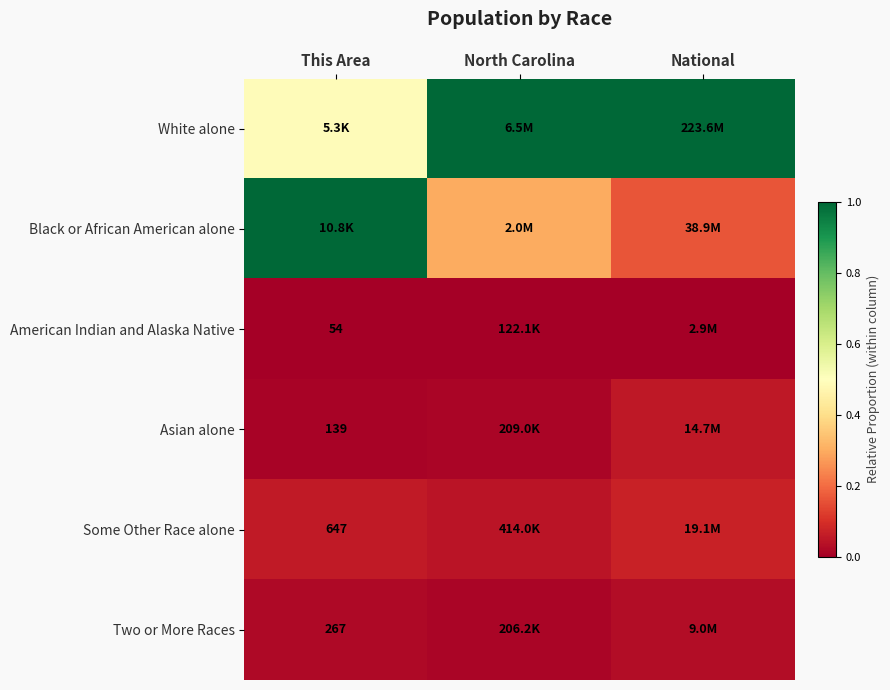

At how many categories does at least one series exceed 0?

3